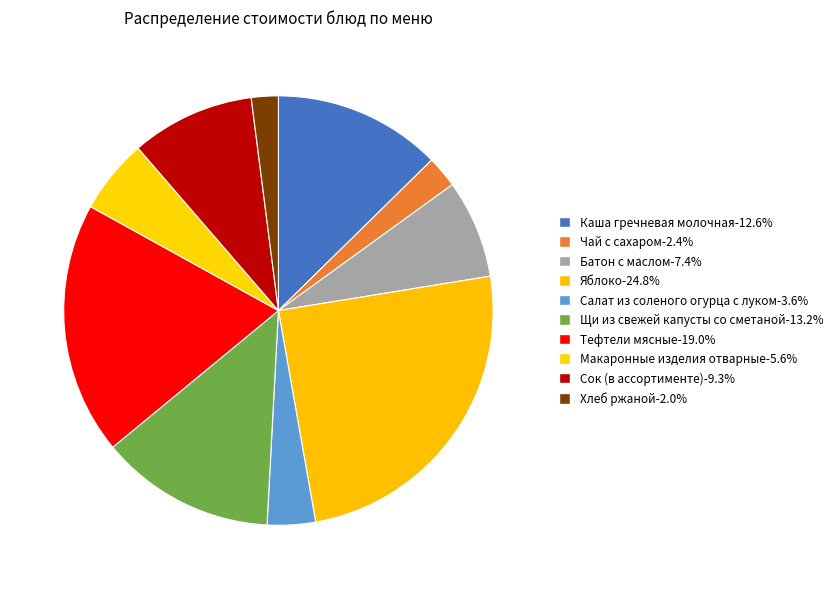

What percentage do Чай с сахаром and Тефтели мясные together represent?

21.4%